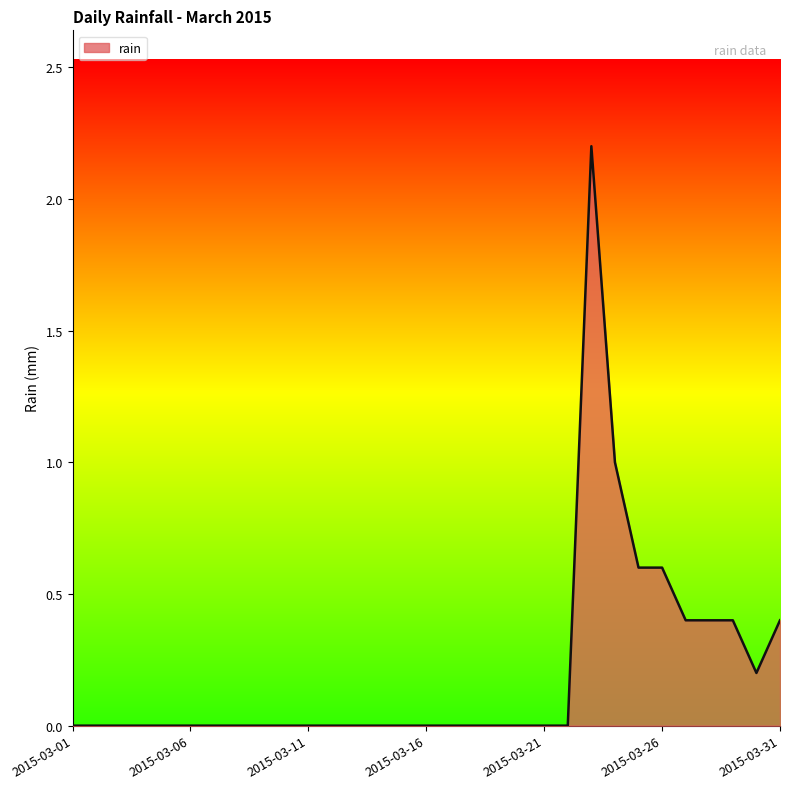

What is the difference between the maximum and minimum values?

2.2